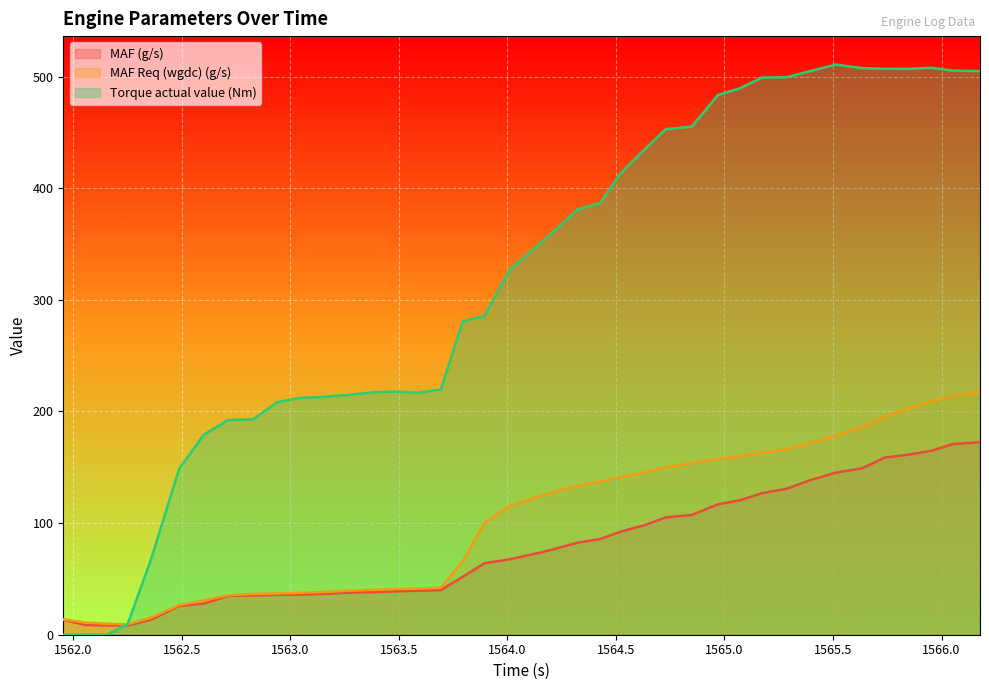

Where is the first local minimum for MAF (g/s)?

1562.251